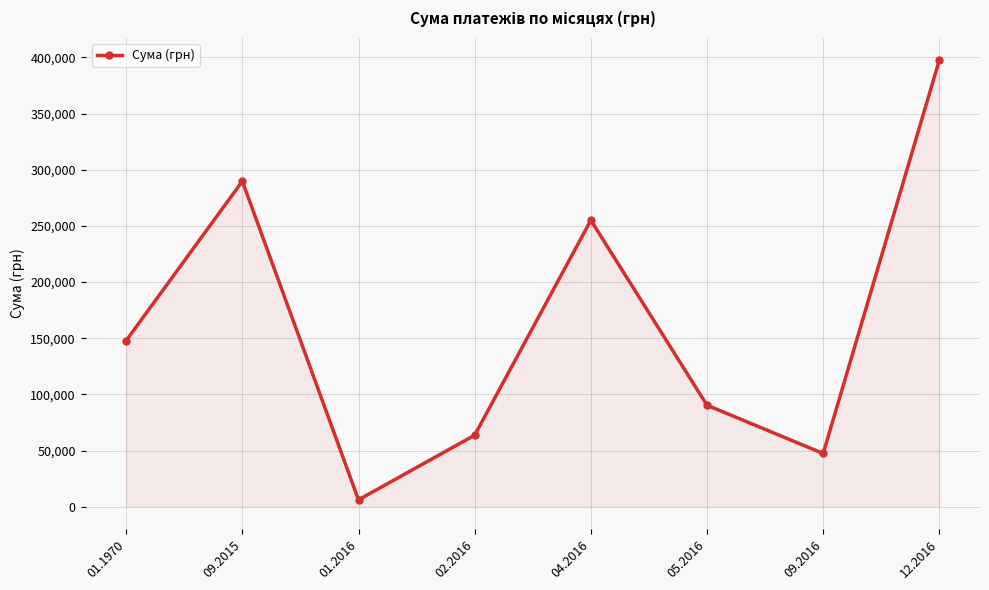

Rank the categories by value from lowest to highest.

01.2016, 09.2016, 02.2016, 05.2016, 01.1970, 04.2016, 09.2015, 12.2016